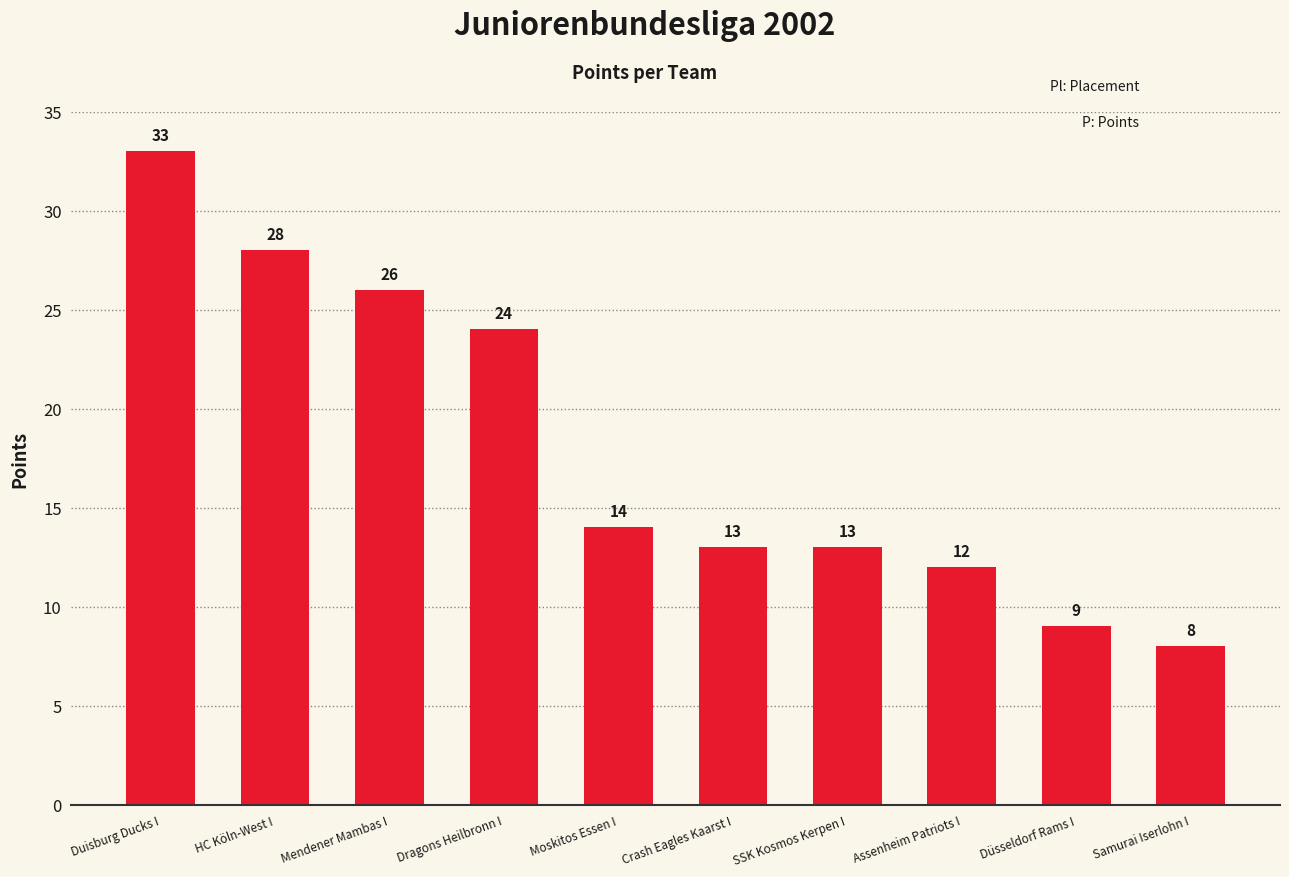

What is the difference between the maximum and minimum values?

25